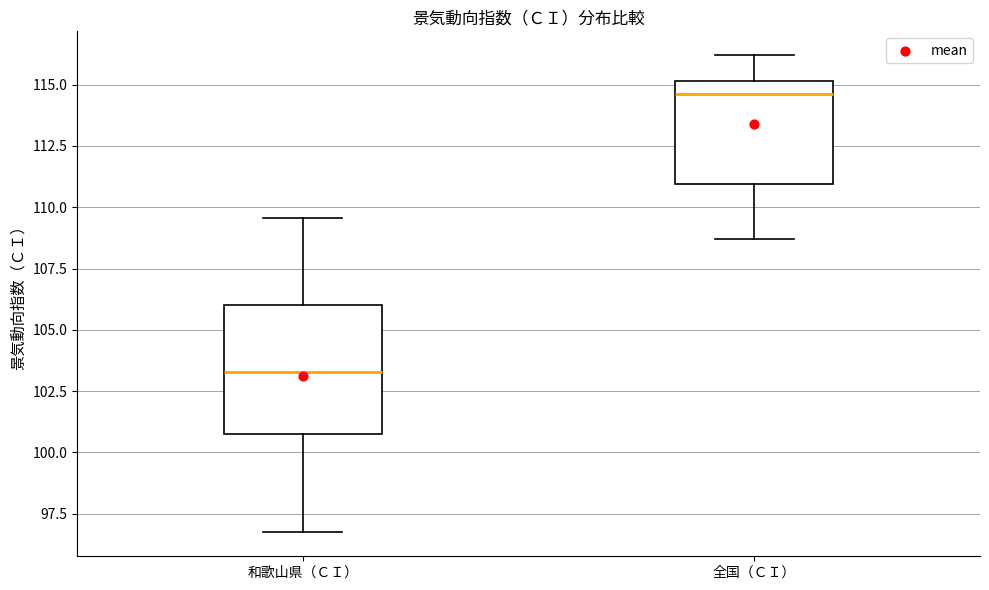

Reading left to right, read every box against the y-axis: the position of its median line, the range the box covers, and the ends of its whiskers. The values are not printed on the chart, so give them approximately, as read against the axis.

和歌山県（ＣＩ）: median 103.5, box 100.5 to 106.0, whiskers 96.5 to 109.5
全国（ＣＩ）: median 114.5, box 111.0 to 115.0, whiskers 108.5 to 116.0